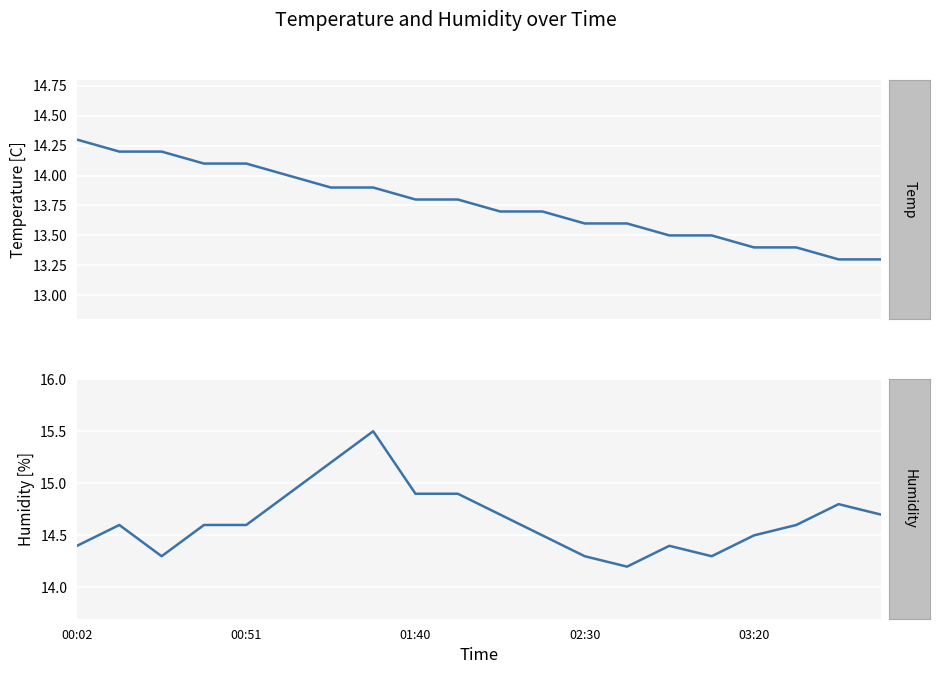

What is the average value of the Temp series?

13.8